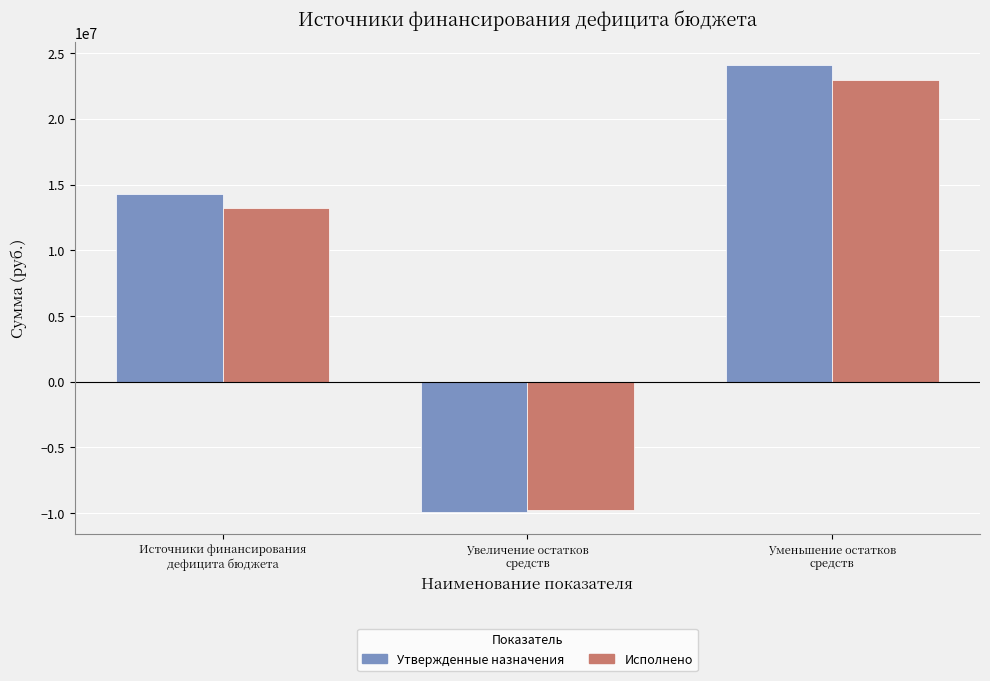

Reading left to right, list all the values displayed in this chart.

Утвержденные назначения: 14260330.7	-9881802.9	24142133.5
Исполнено: 13241217.3	-9726076.7	22967293.9